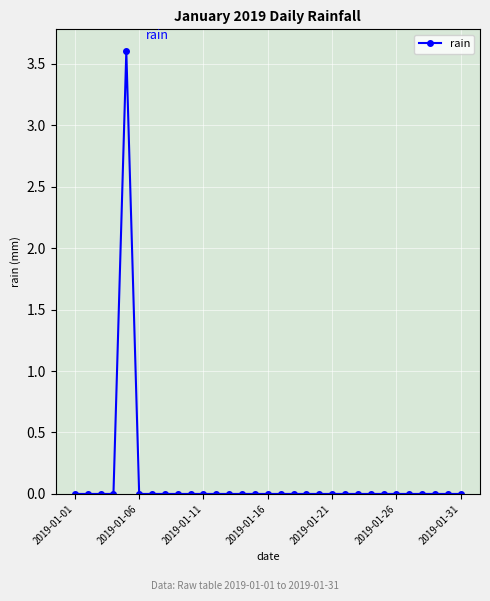

What is the difference between the maximum and minimum values?

3.6